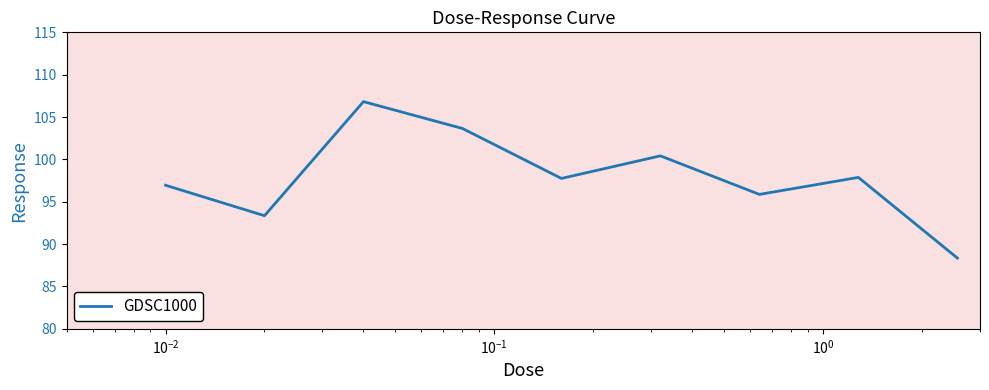

What is the greatest value displayed?

106.8